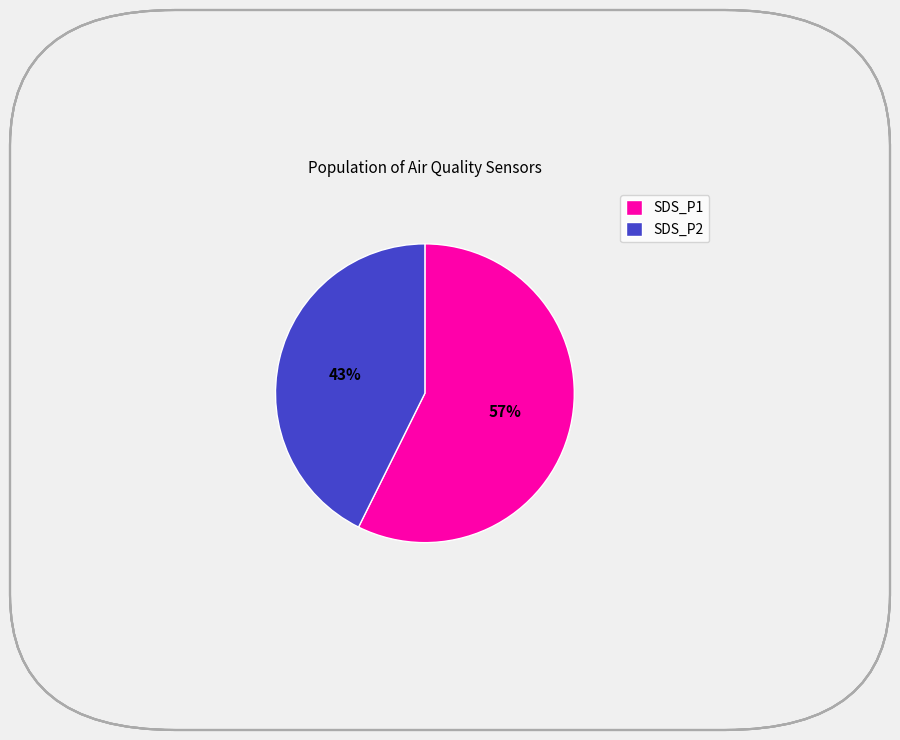

Which has a higher value, SDS_P1 or SDS_P2?

SDS_P1